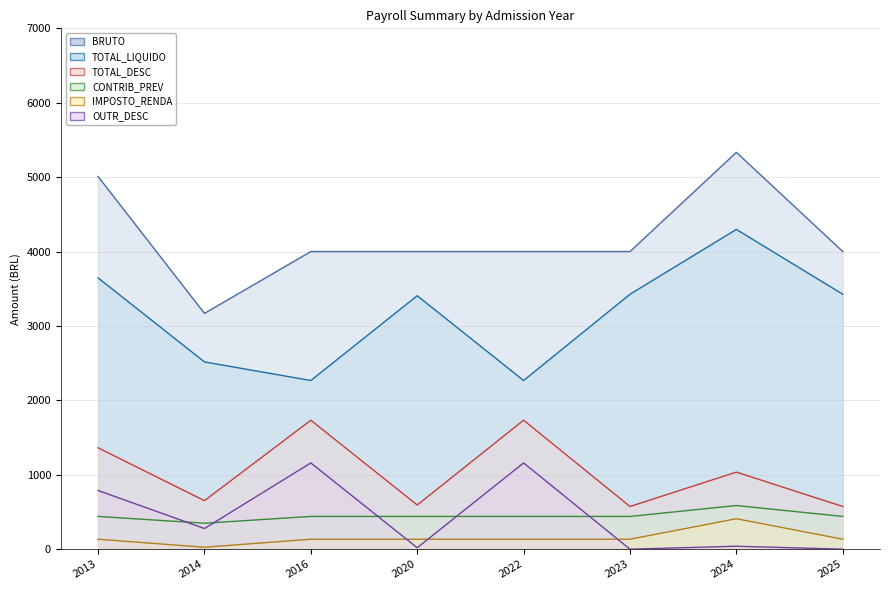

How many interior local valleys does the BRUTO series have?

1